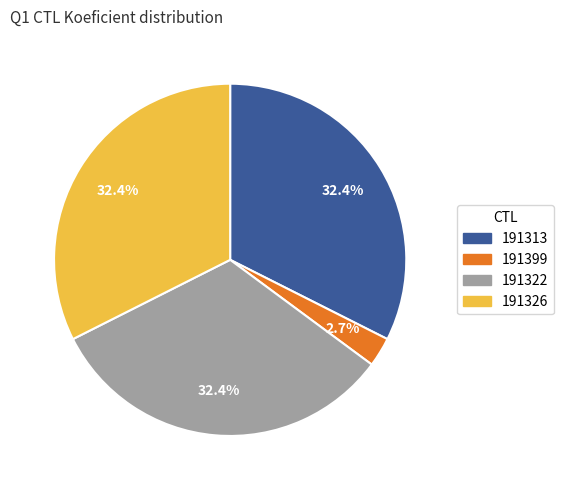

Which slice is the smallest?

191399